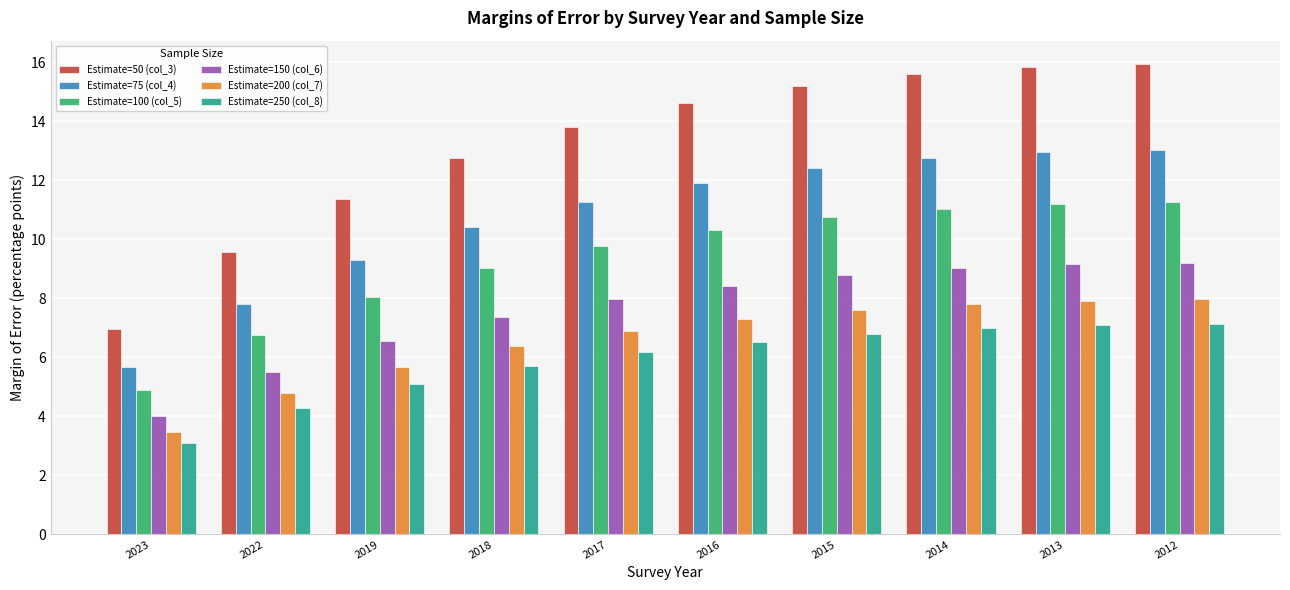

What is the difference between the maximum and minimum values in the Estimate=200 (col_7) series?

4.5